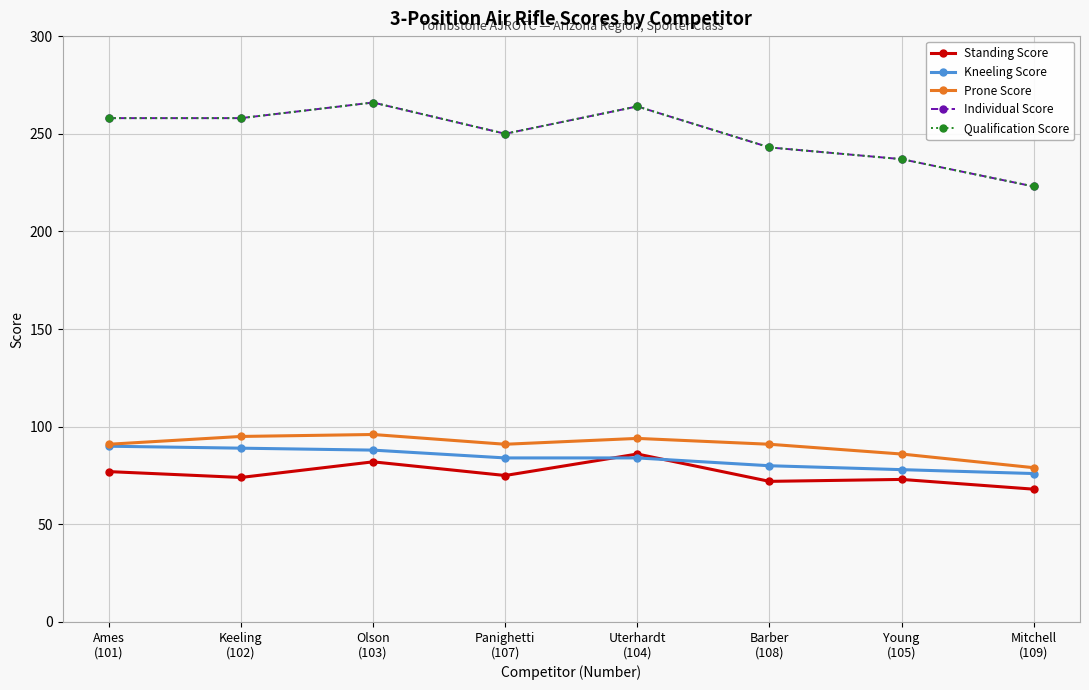

At which category does Qualification Score reach its first local peak?

Olson
(103)